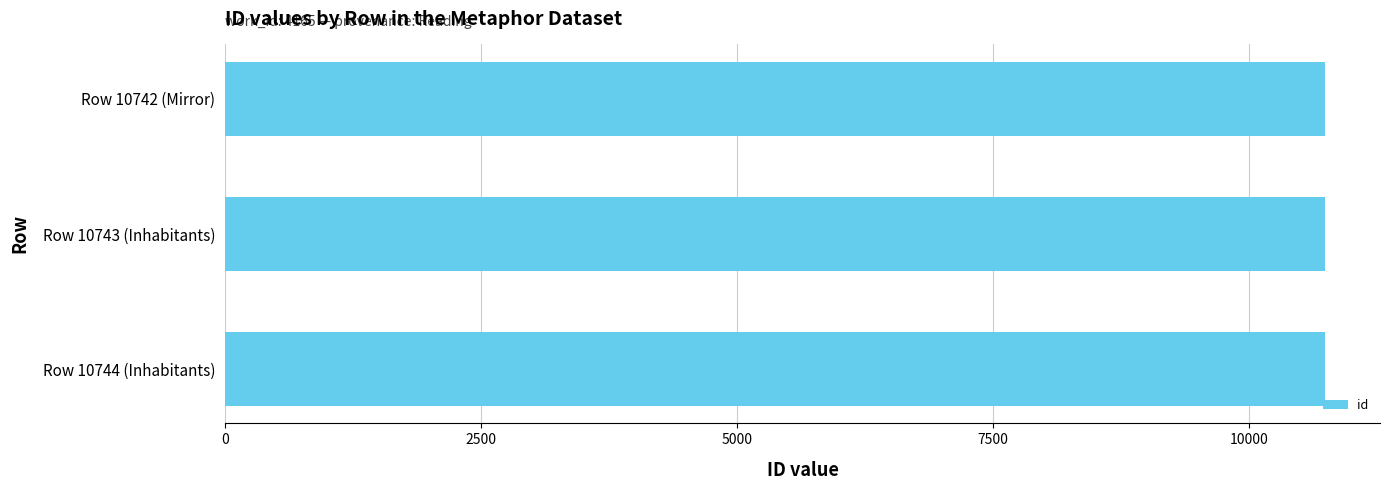

What is the smallest value displayed?

10742